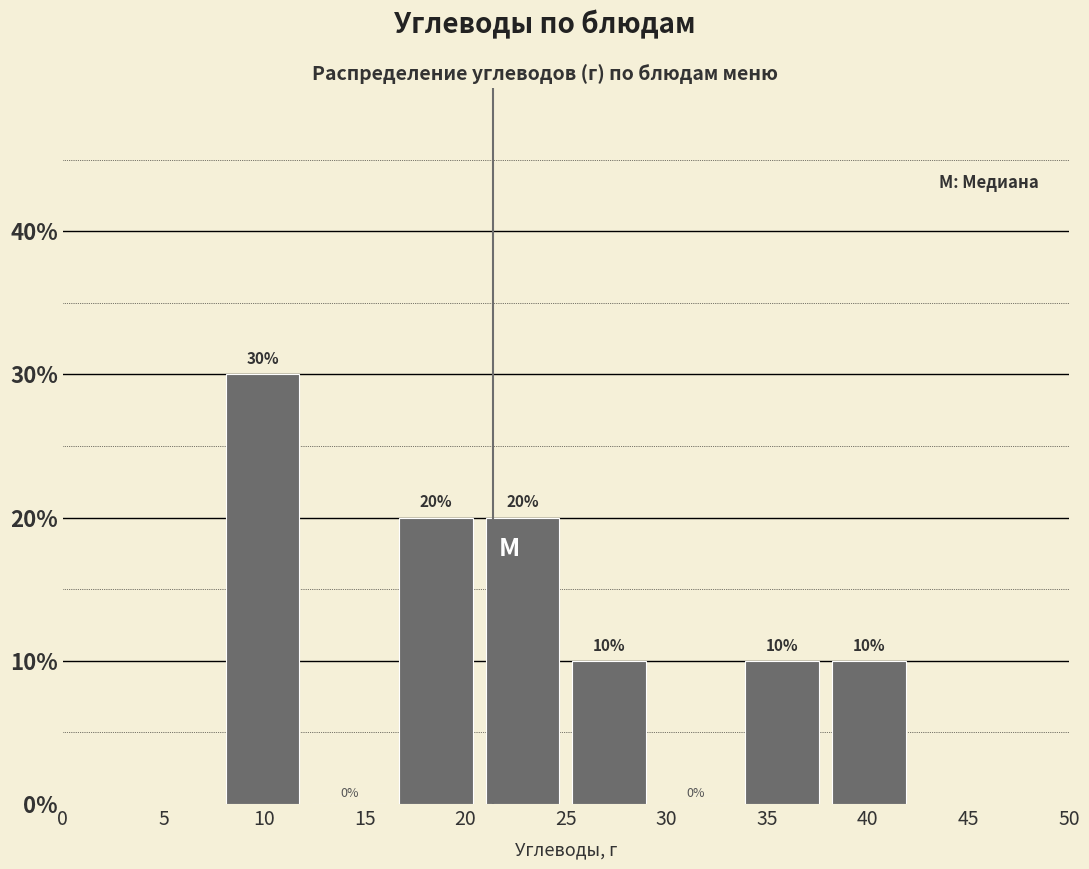

Which range on the x-axis has the tallest bar?

8.0 to 12.5